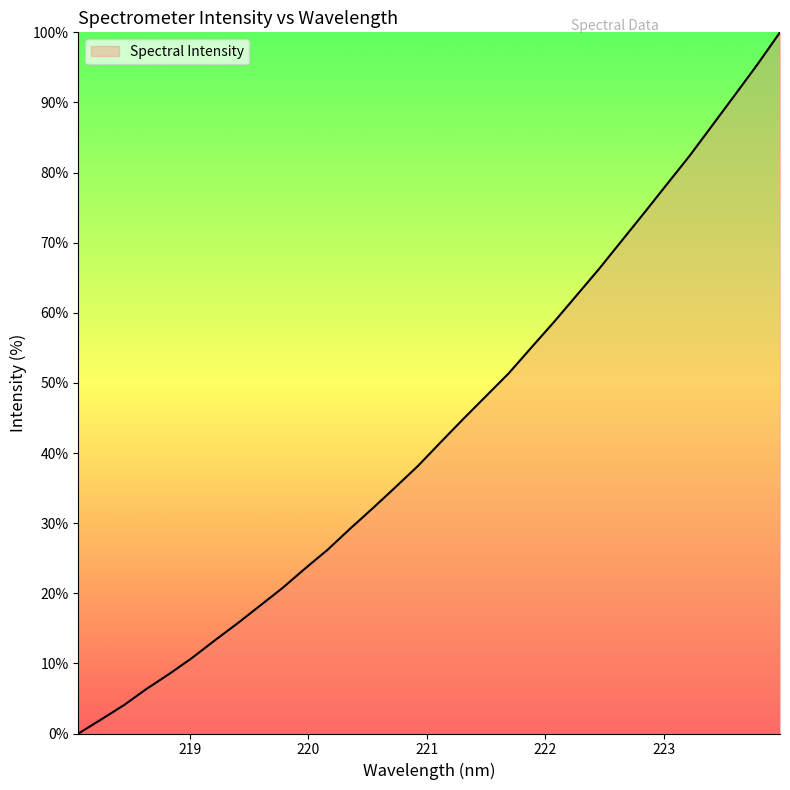

Reading left to right, extract all data points from this chart.

0.0	2.0	4.0	6.4	8.5	10.7	13.2	15.7	18.2	20.7	23.5	26.2	29.2	32.1	35.1	38.2	41.6	44.9	48.1	51.4	55.0	58.7	62.5	66.3	70.3	74.3	78.3	82.4	86.7	91.0	95.4	100.0